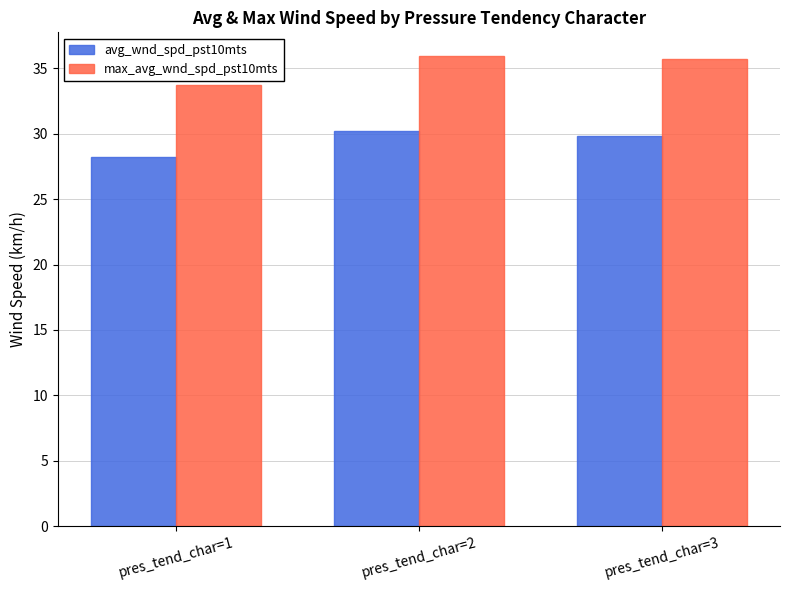

How many max_avg_wnd_spd_pst10mts values are between 33 and 35?

1